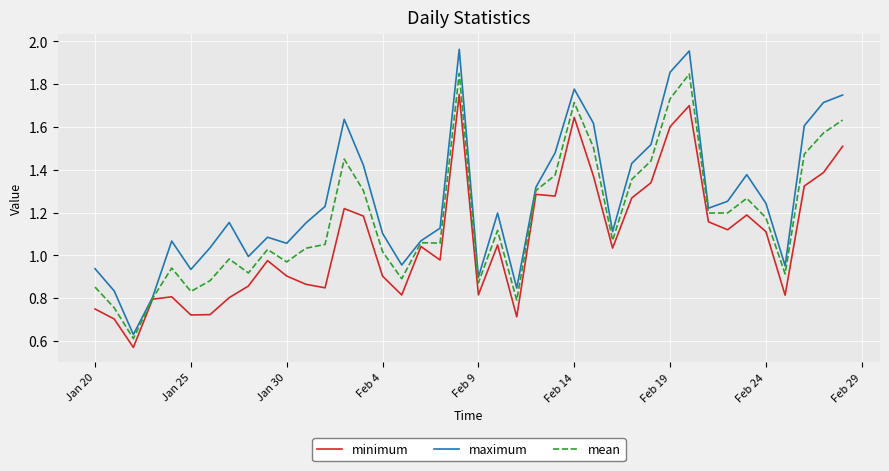

Which series has the largest range (max minus min)?

maximum